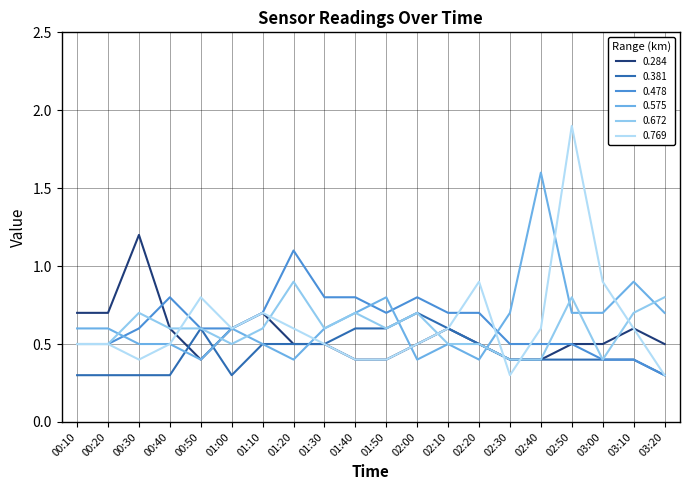

The value of 0.575 at 01:50 is 0.8. True or false?

True